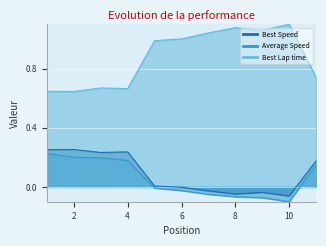

At which category does Best Lap time reach its first local peak?

3